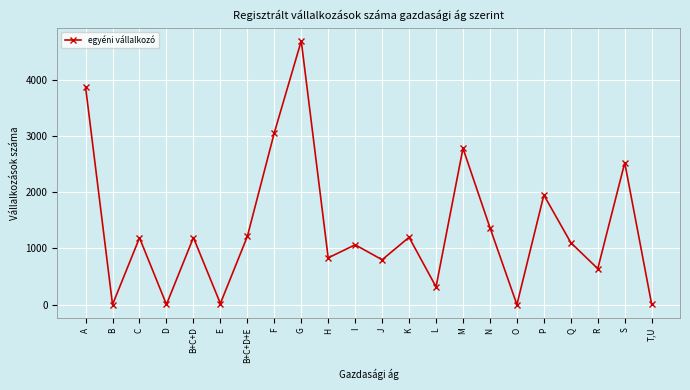

The value at K is 1695. True or false?

False